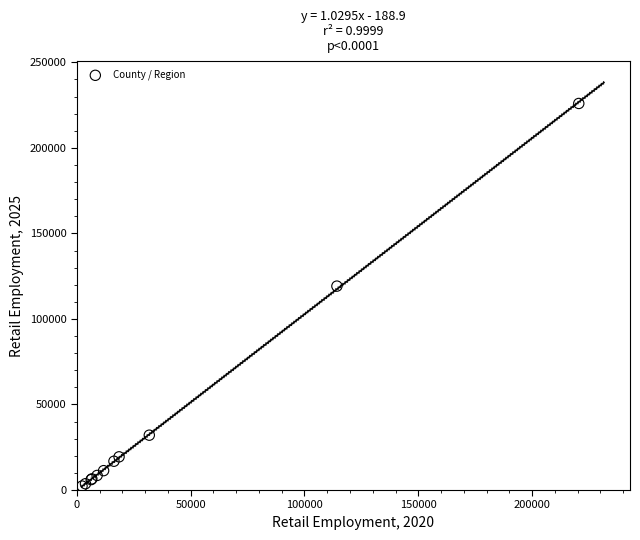

What Y value in the scatter plot is closest to 114144?

119202